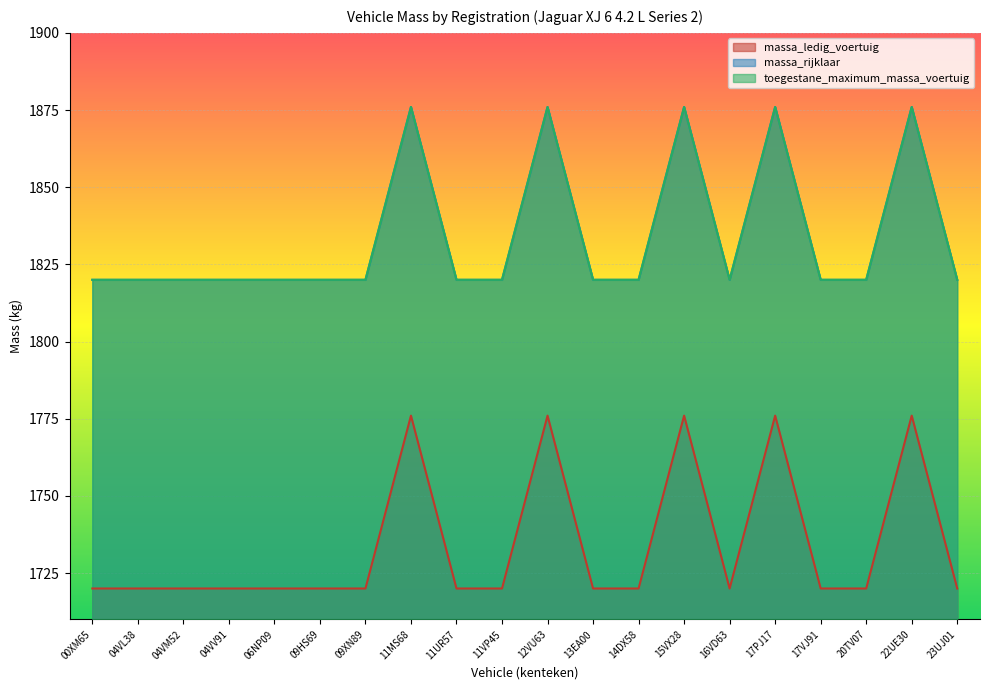

In massa_ledig_voertuig, how many points are lower than both neighbors (excluding endpoints)?

1